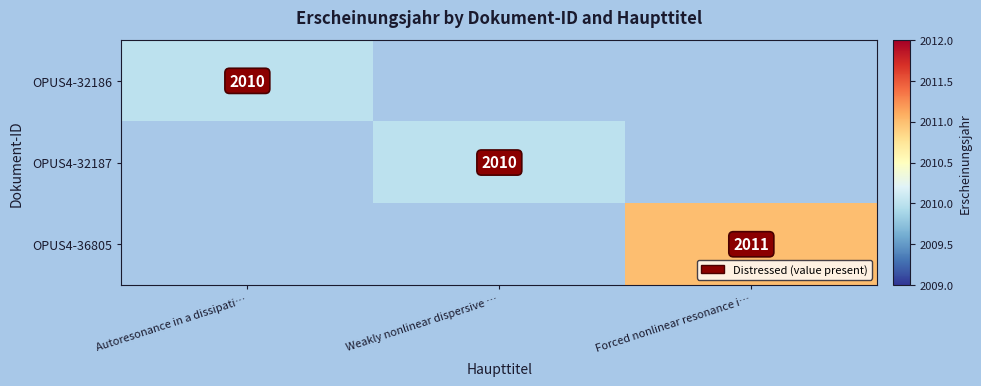

What is the greatest value displayed?

2011.0